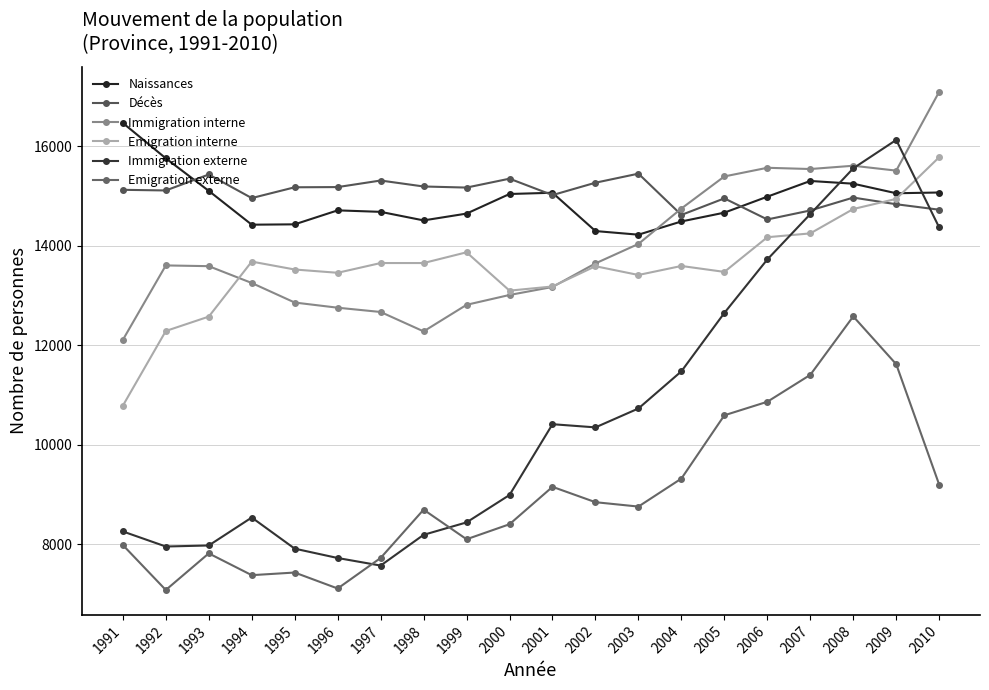

What is the value of the Immigration externe point at the 8th from the left?

8188